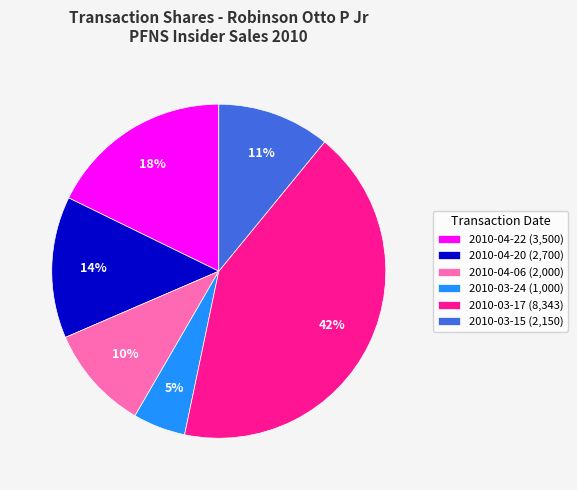

Is the sum of 2010-03-17 and 2010-03-24 greater than half?

No